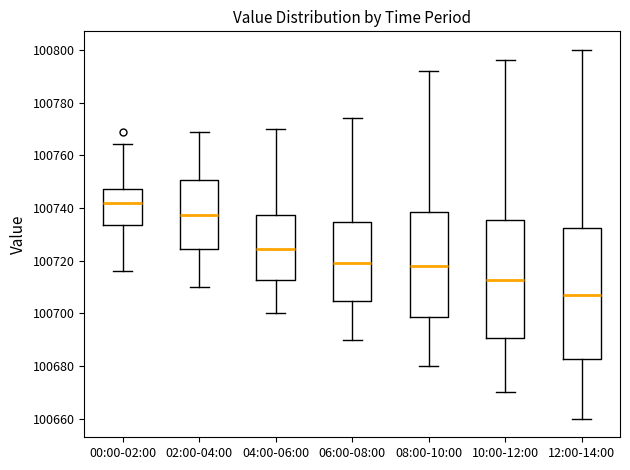

Comparing the boxes themselves (not the whiskers), which one is the tallest?

12:00-14:00